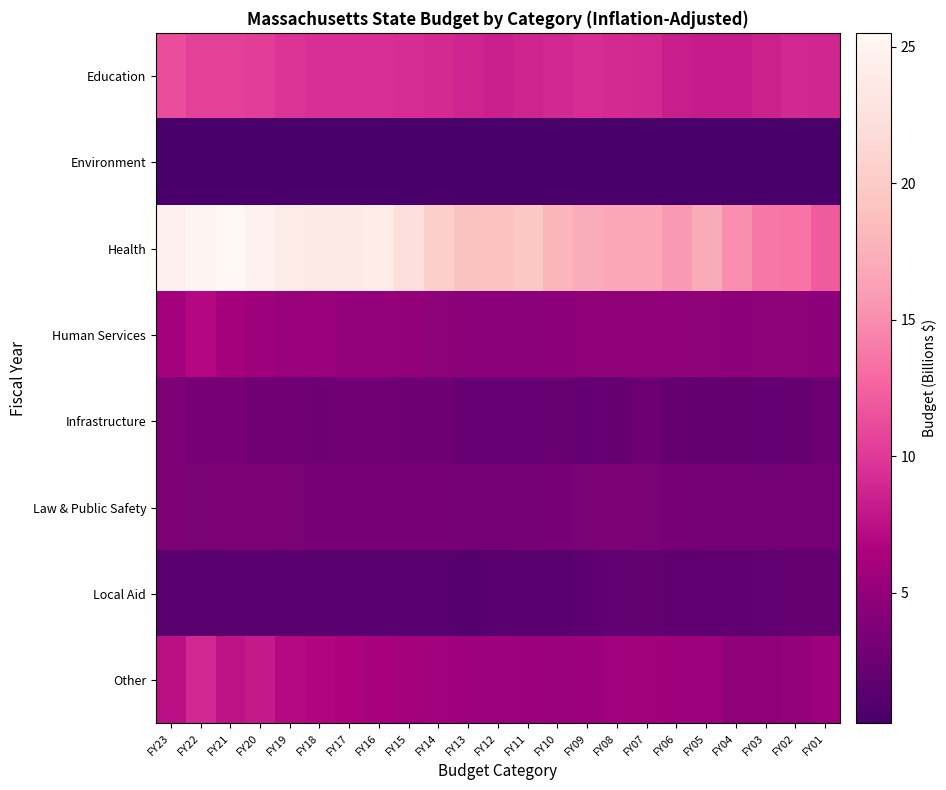

Which category has the lowest value across all series?

FY12